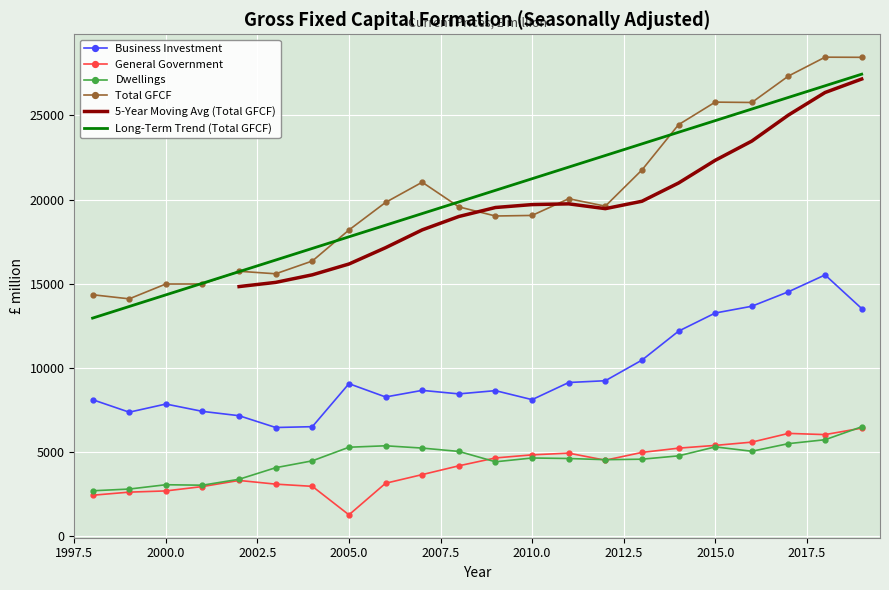

Between 2000 and 2012, which series saw the biggest shift?

Total GFCF